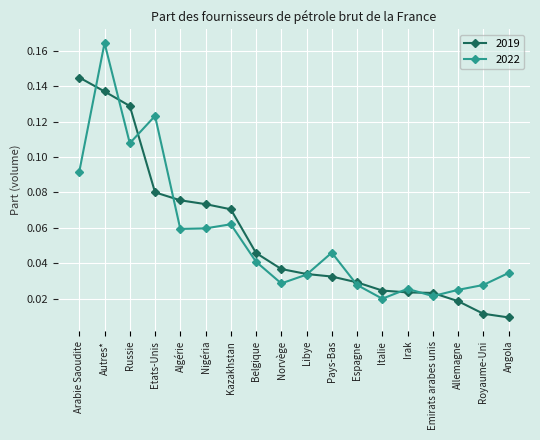

How many interior local valleys does the 2022 series have?

5